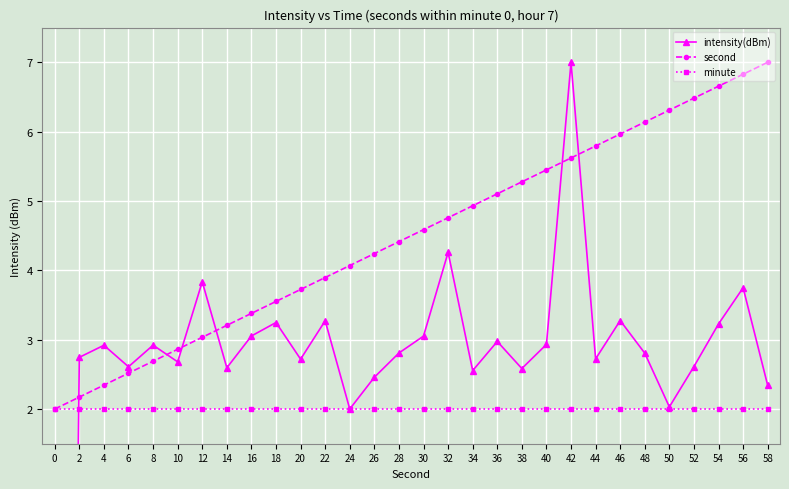

Which series changed the most between 8 and 14?

second